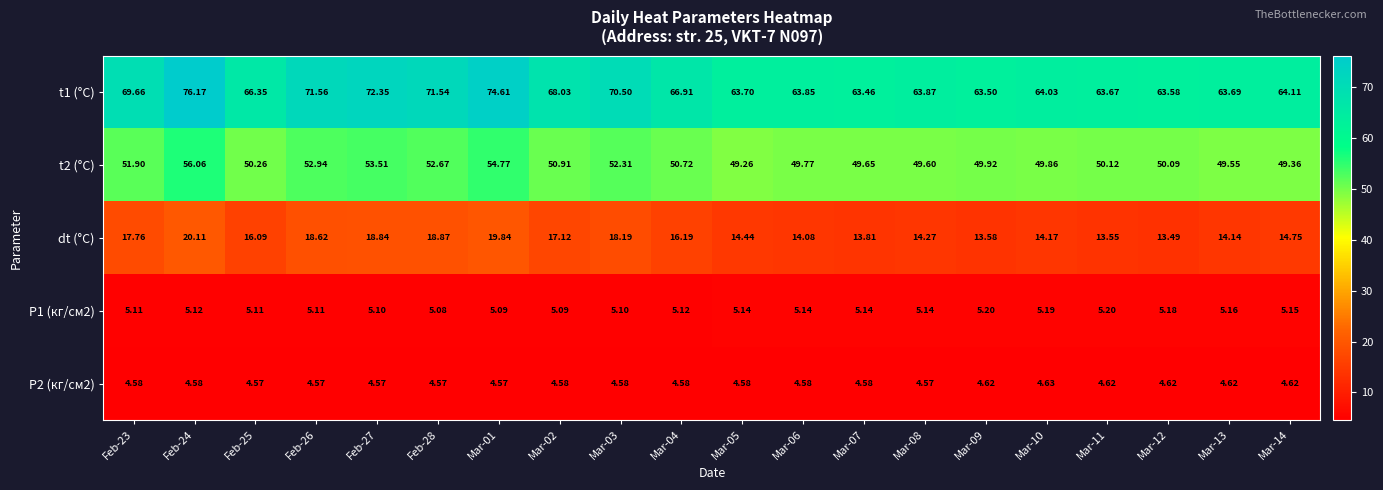

Is the value of t2 (°C) at Feb-26 greater than the value of t1 (°C) at Mar-04?

No